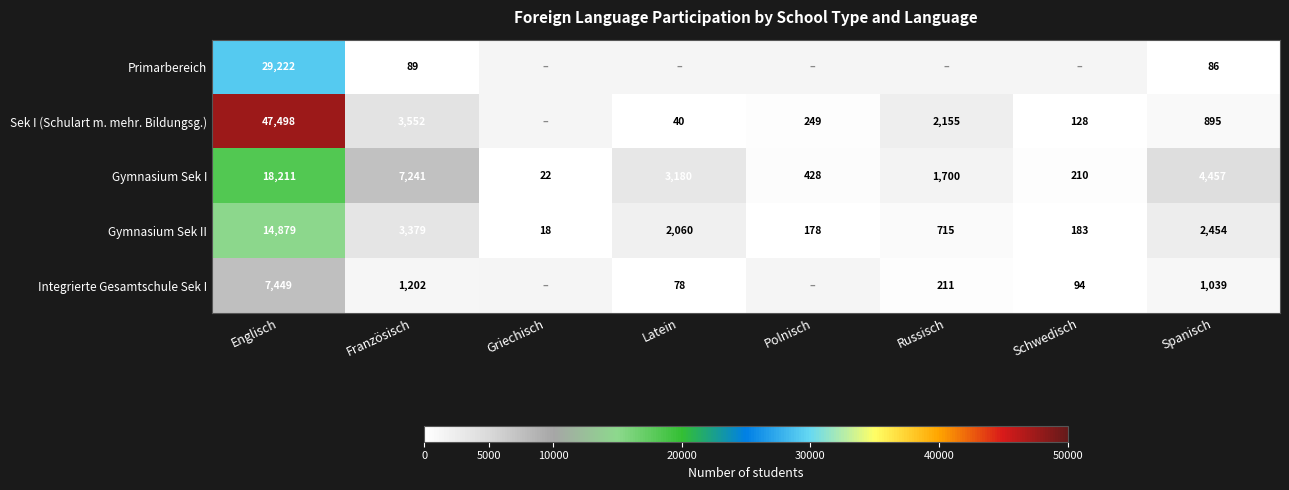

At which label does Gymnasium Sek II first exceed 2060?

Englisch